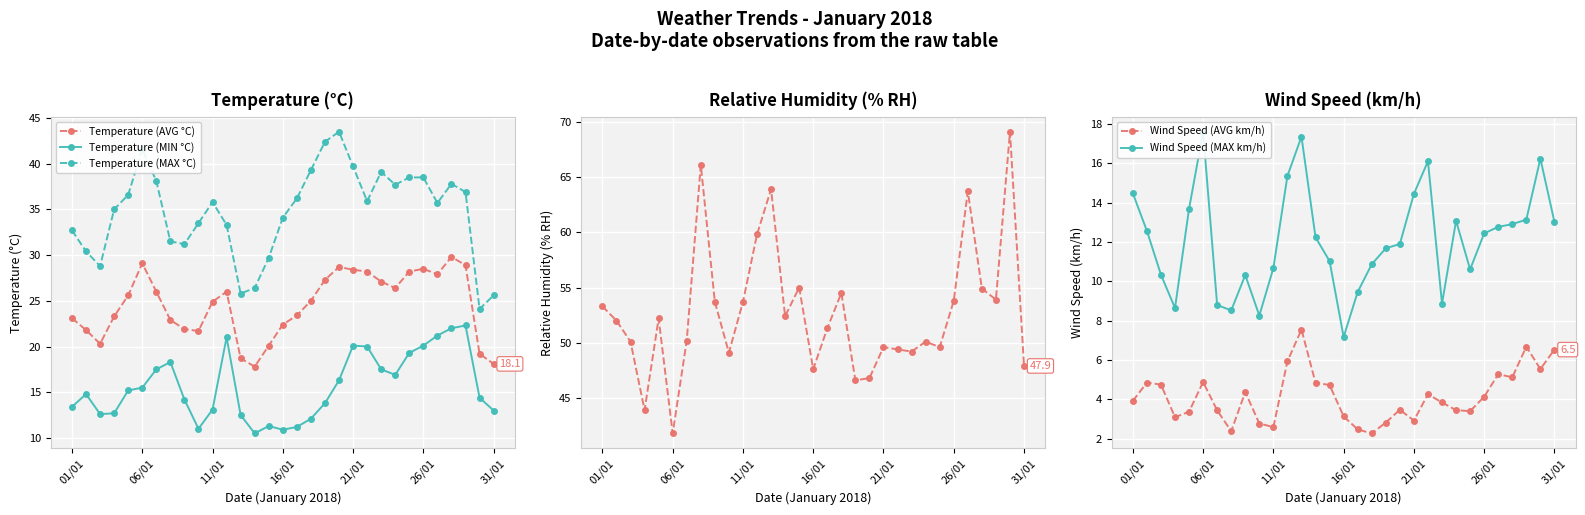

True or false: Temperature (MAX °C) has a value of 32.7 at 01/01.

True